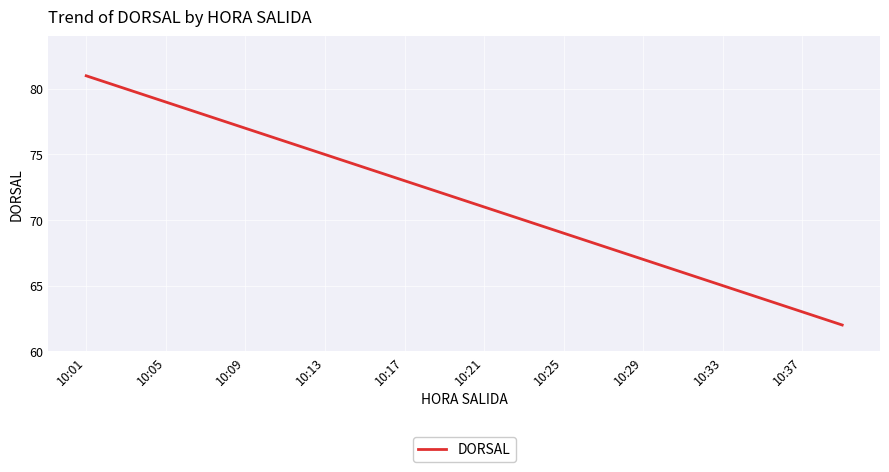

What is the minimum value shown in the chart?

62